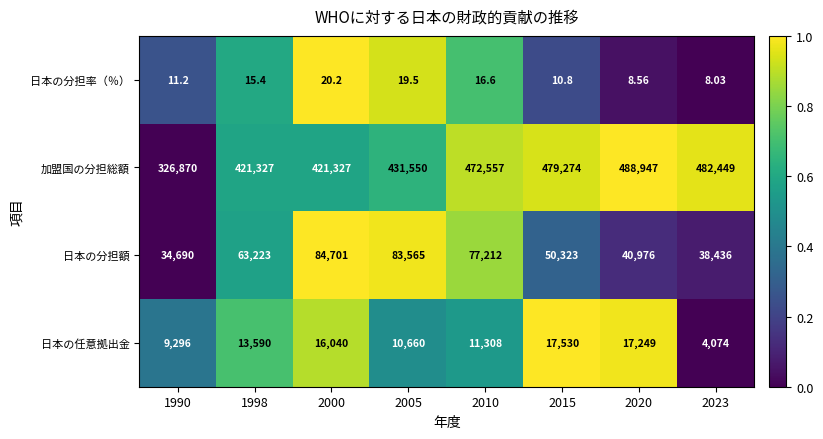

Rank the series by their maximum value, from highest to lowest.

加盟国の分担総額, 日本の分担額, 日本の任意拠出金, 日本の分担率（％）